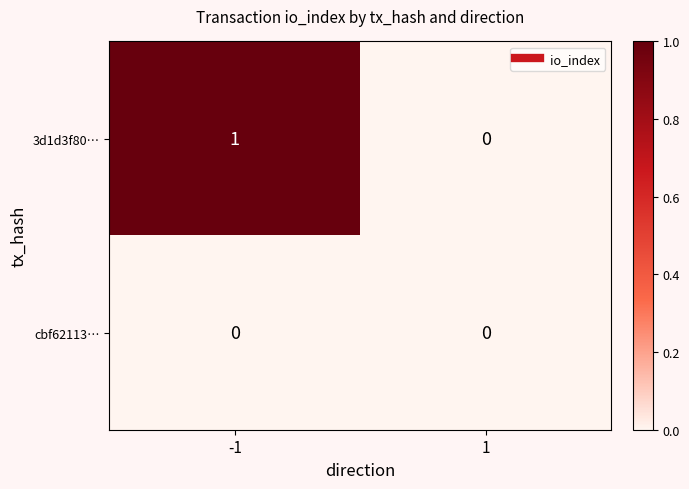

Which series has the largest total across all categories?

3d1d3f80…